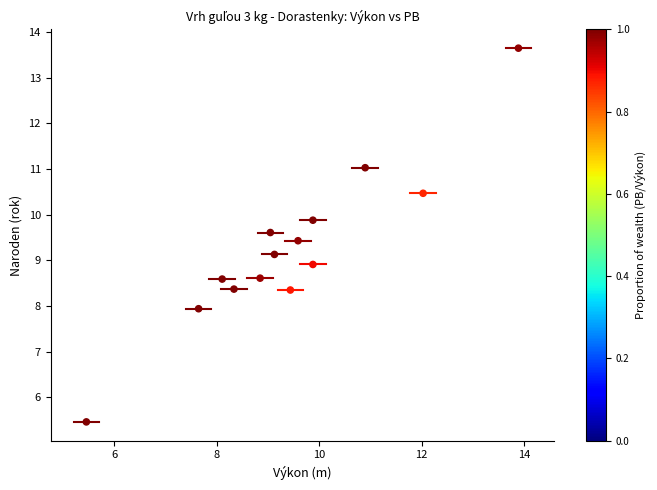

What is the range of Y values (max minus min)?

8.2